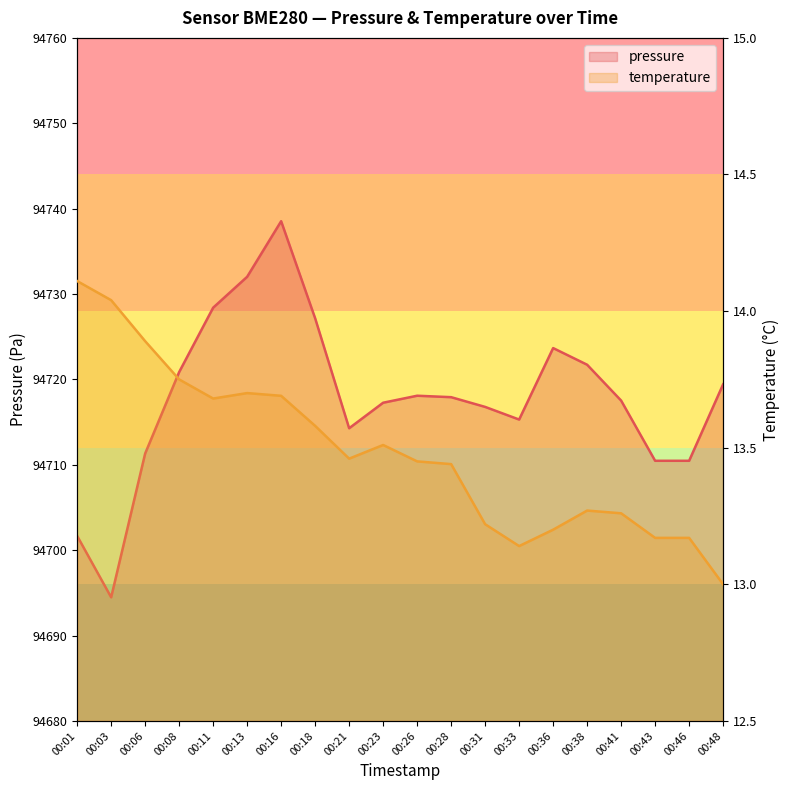

List the series in order of their overall mean, lowest first.

temperature, pressure